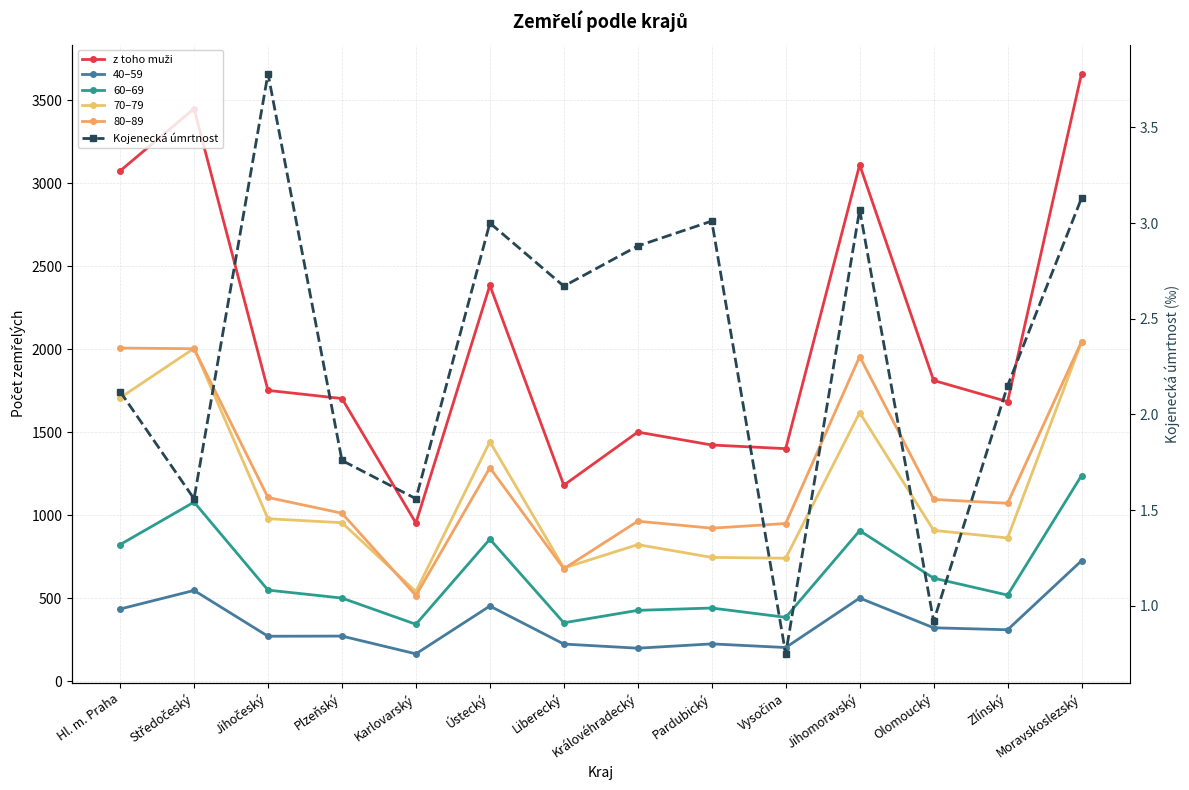

What is the approximate value of Kojenecká úmrtnost at Liberecký?

2.7